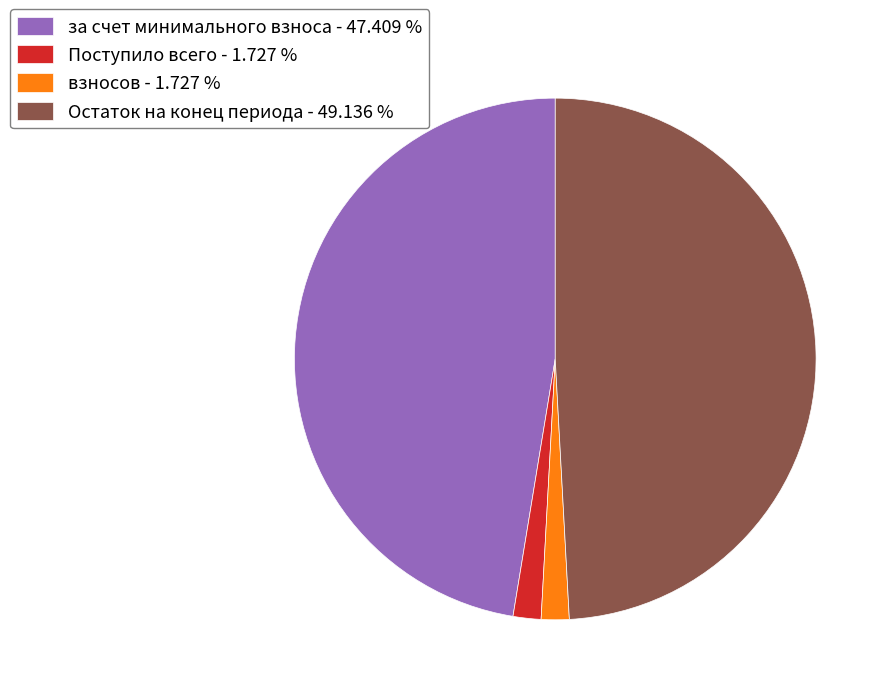

Which has a higher value, Поступило всего - 1.727 % or Остаток на конец периода - 49.136 %?

Остаток на конец периода - 49.136 %